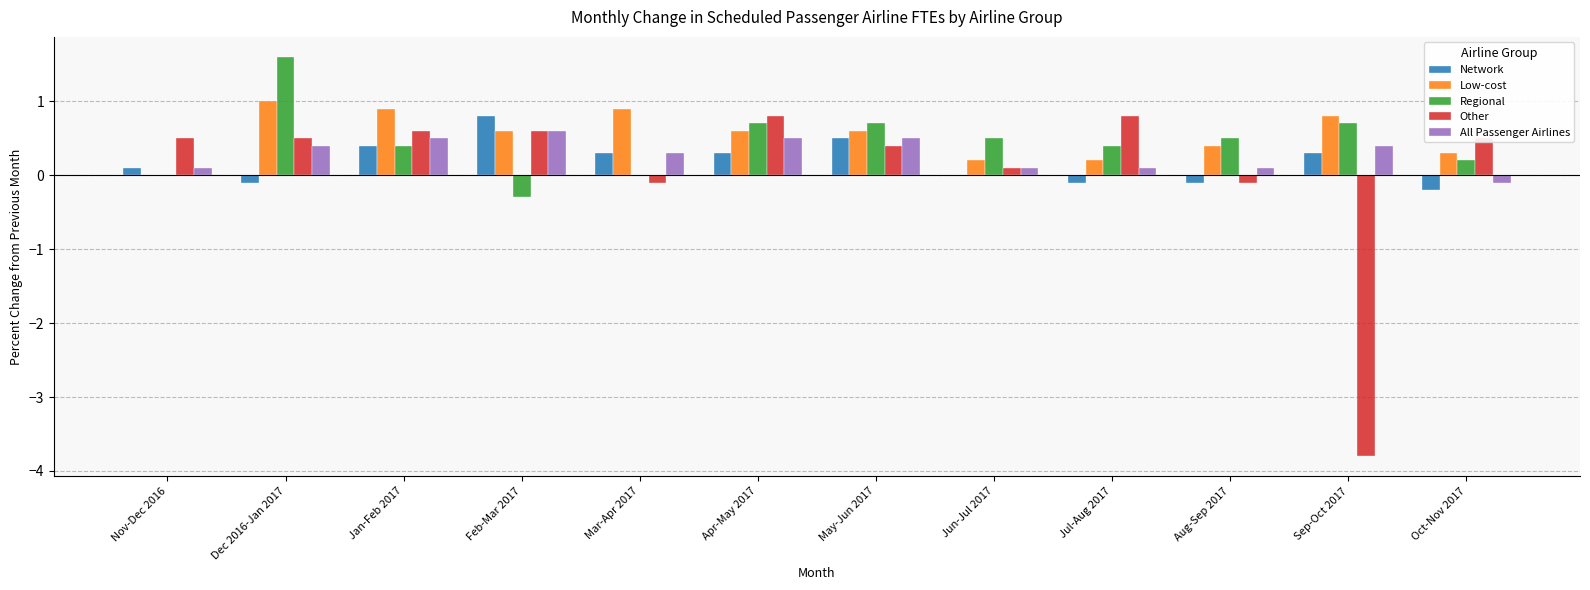

Count the number of categories in the chart.

12